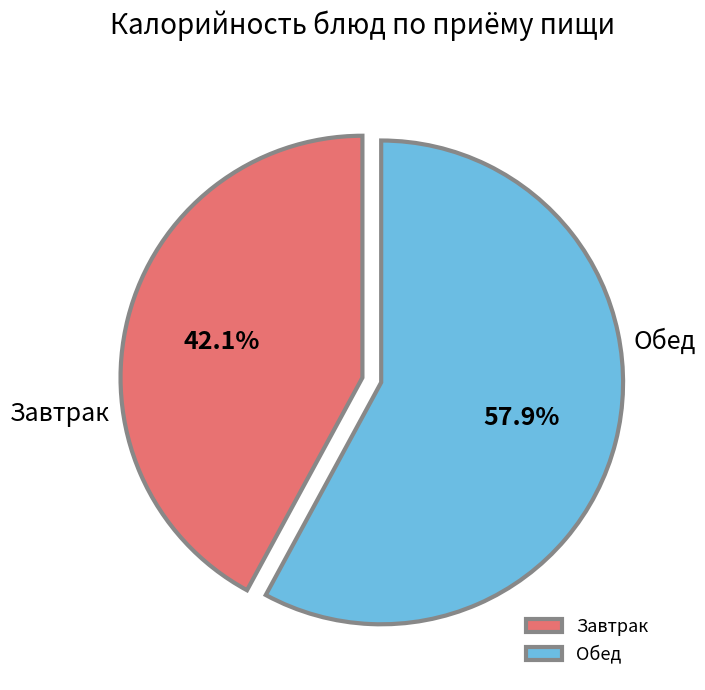

Which category has the biggest portion of the pie?

Обед